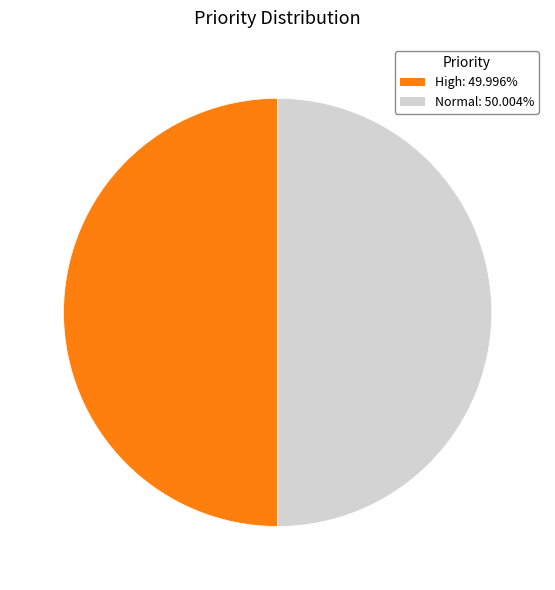

How many slices are in this pie chart?

2